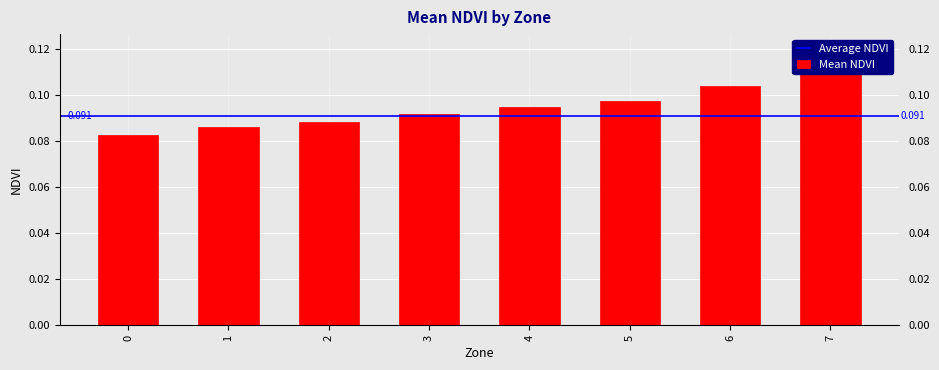

The chart shows a value of 0.0 at 1. True or false?

False